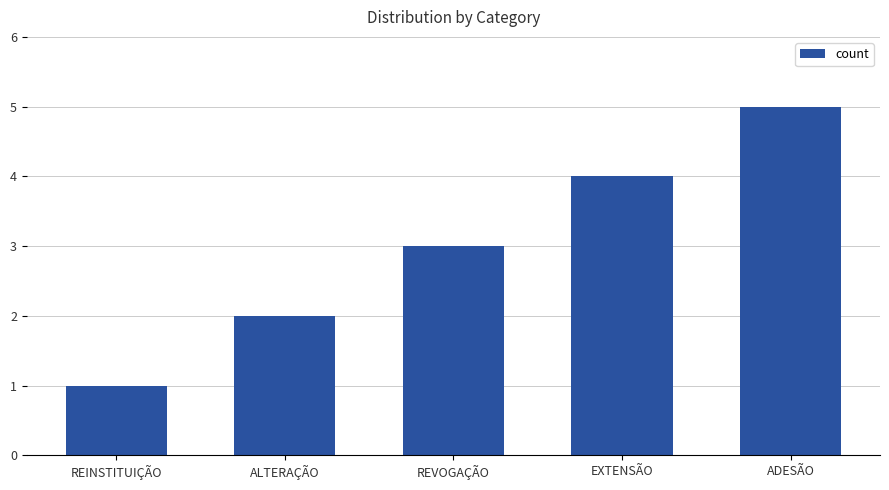

What is the minimum value shown in the chart?

1